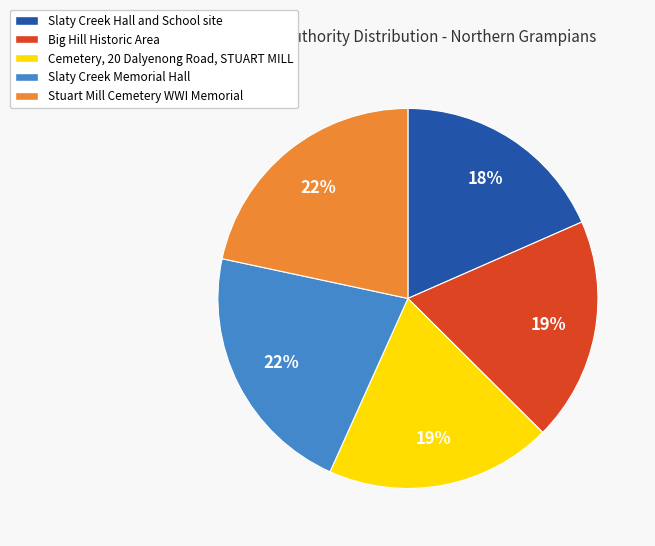

What percentage is the Slaty Creek Hall and School site slice, to the nearest percent?

18%